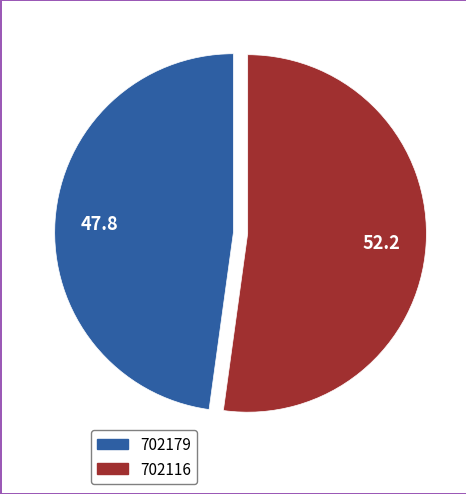

Which category has the smallest portion of the pie?

702179